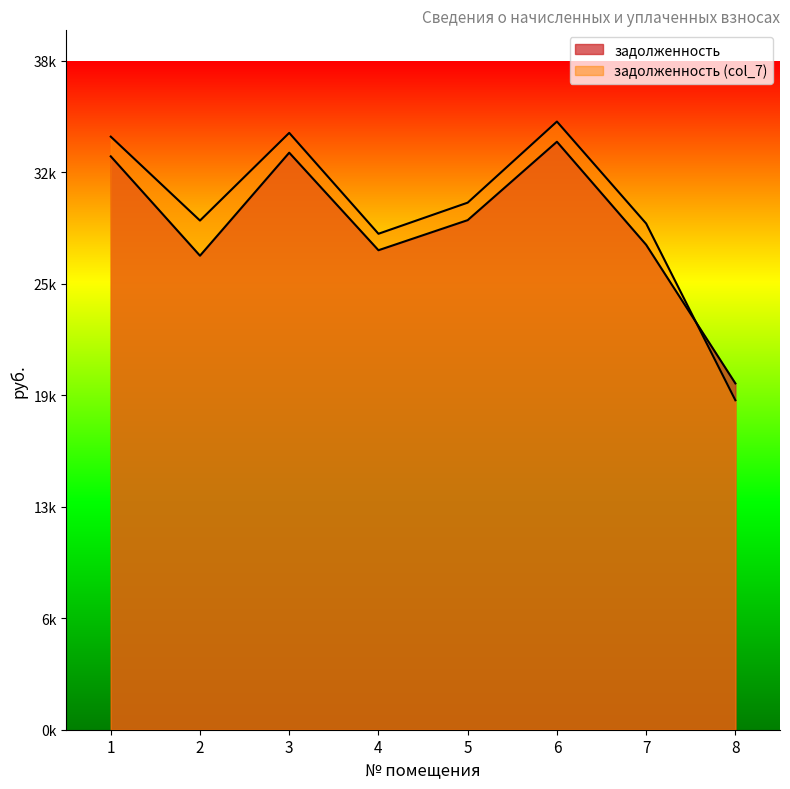

In задолженность (col_7), how many points are lower than both neighbors (excluding endpoints)?

2